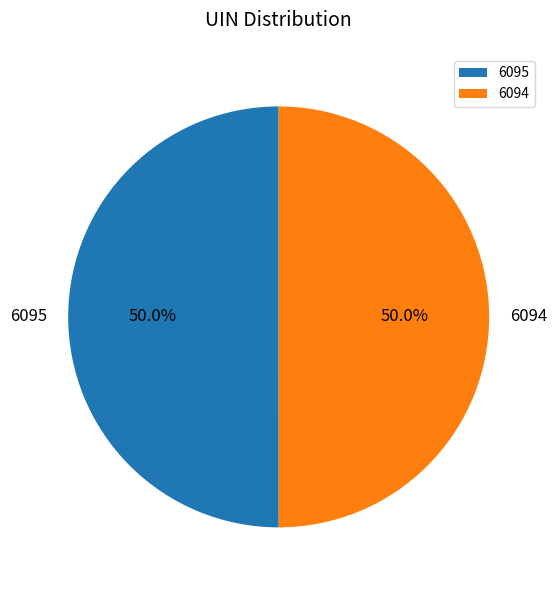

Is it true that 6094 is 50% of the pie?

True